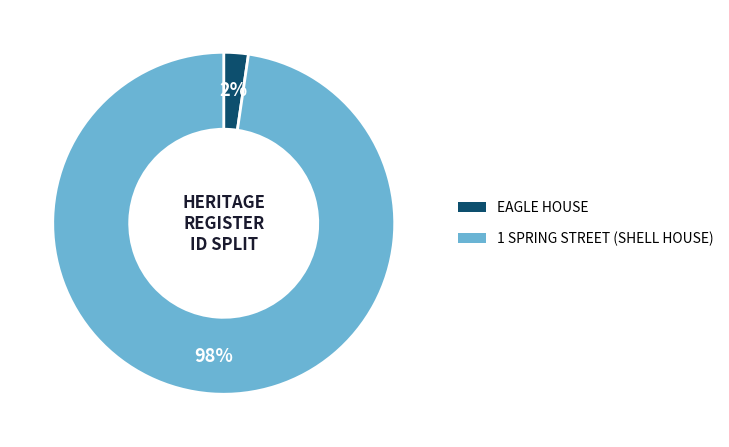

To the nearest percent, what is the average slice percentage?

50%